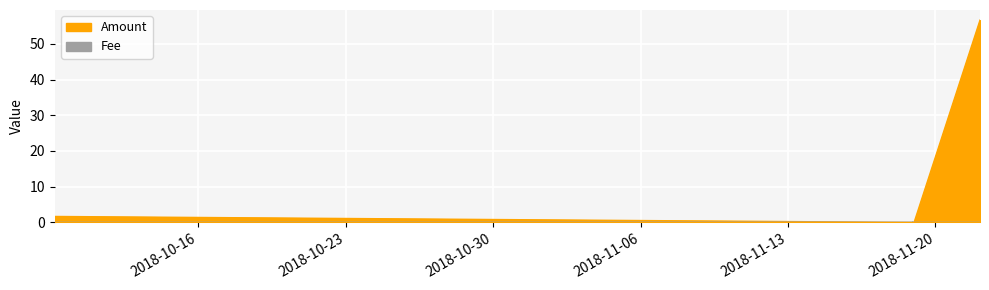

Between 2018-11-18 13:09:25 and 2018-11-18 21:56:20, which is larger?

2018-11-18 13:09:25